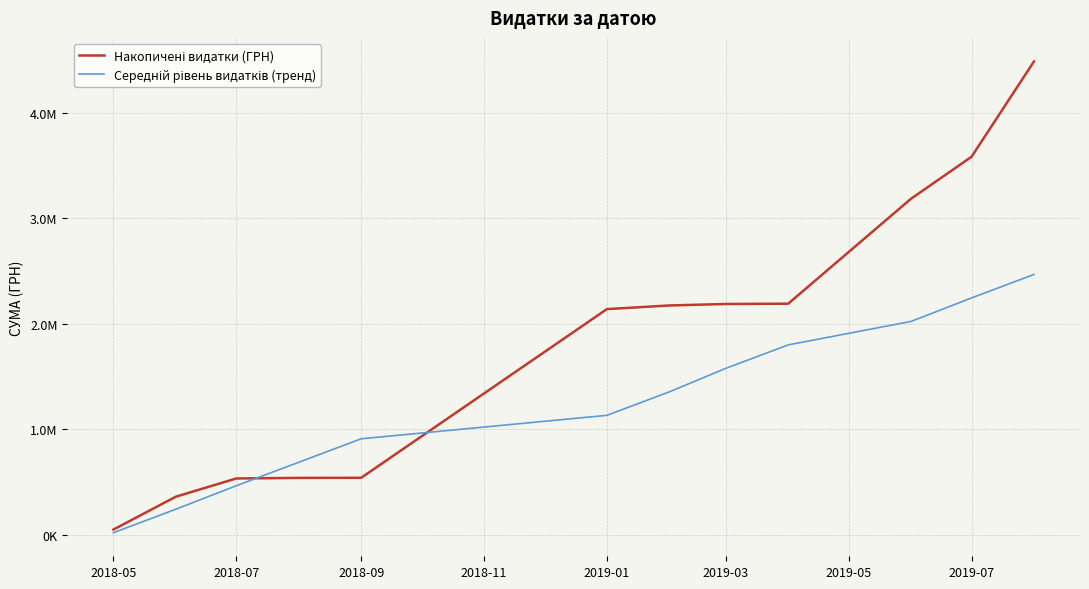

Does the chart have visible grid lines?

Yes